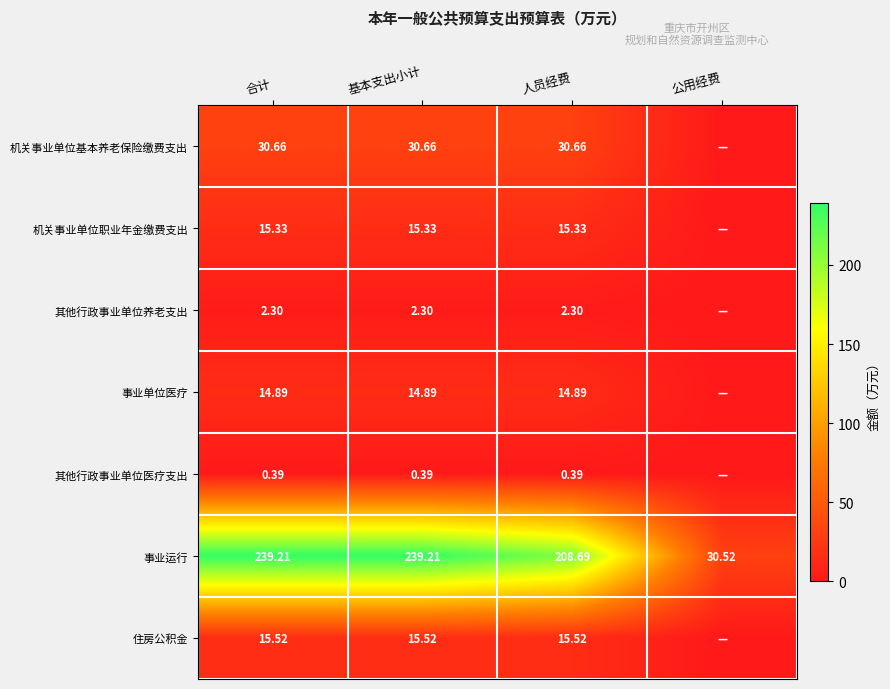

The value of 机关事业单位基本养老保险缴费支出 at 人员经费 is 30.7. True or false?

True